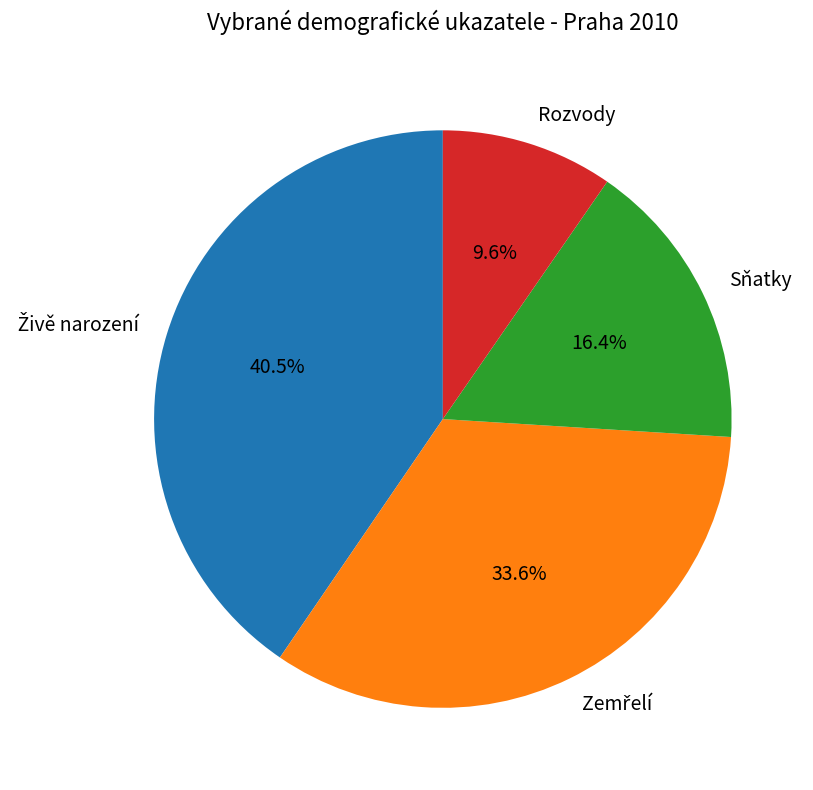

What is the smallest slice in the pie chart?

Rozvody